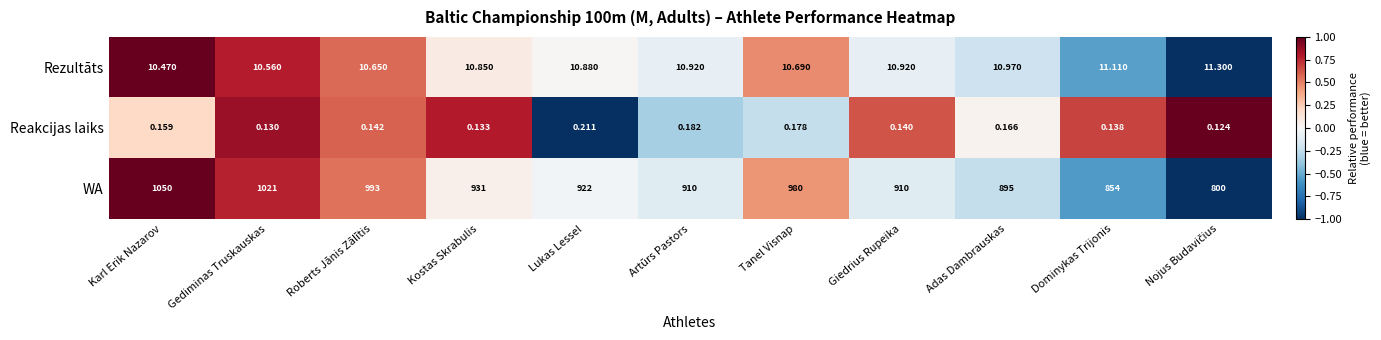

Which category has the highest value in the WA series?

Karl Erik Nazarov